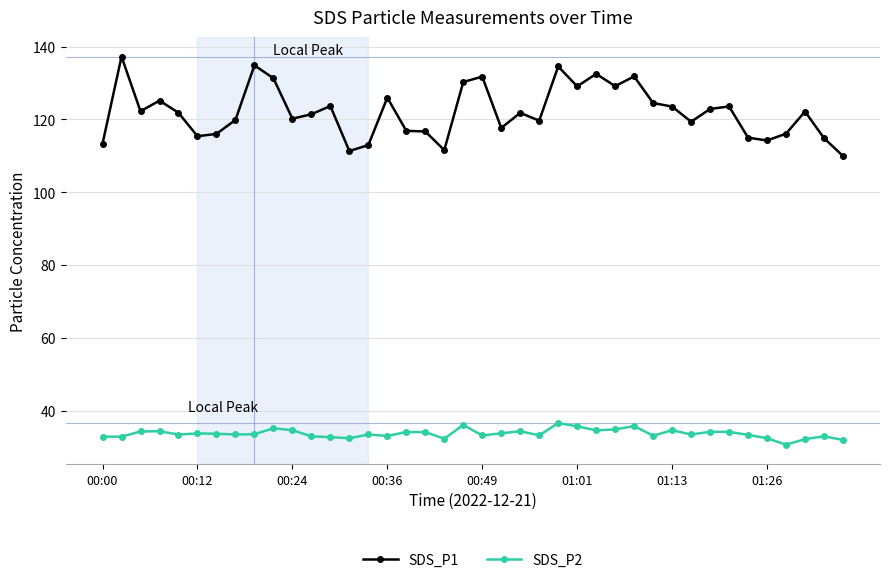

Which series has the widest spread of values?

SDS_P1